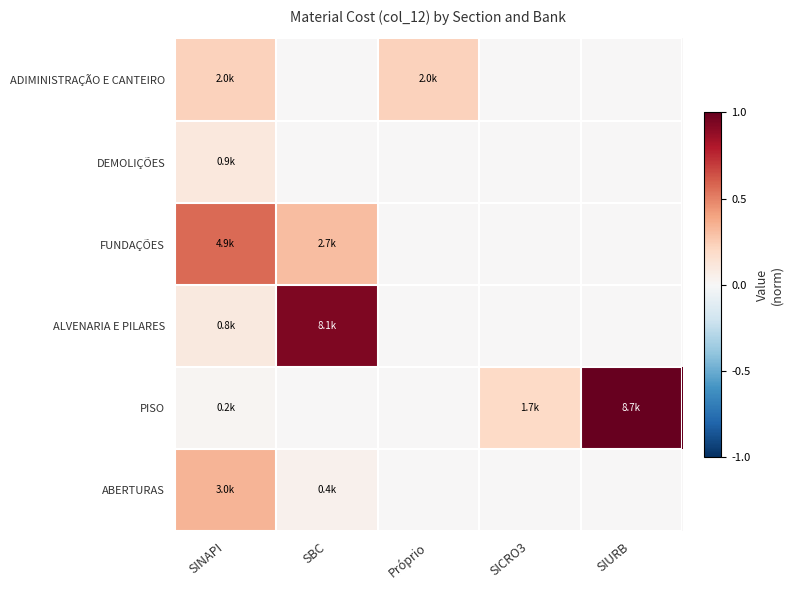

Which label corresponds to the largest value in the chart?

SIURB